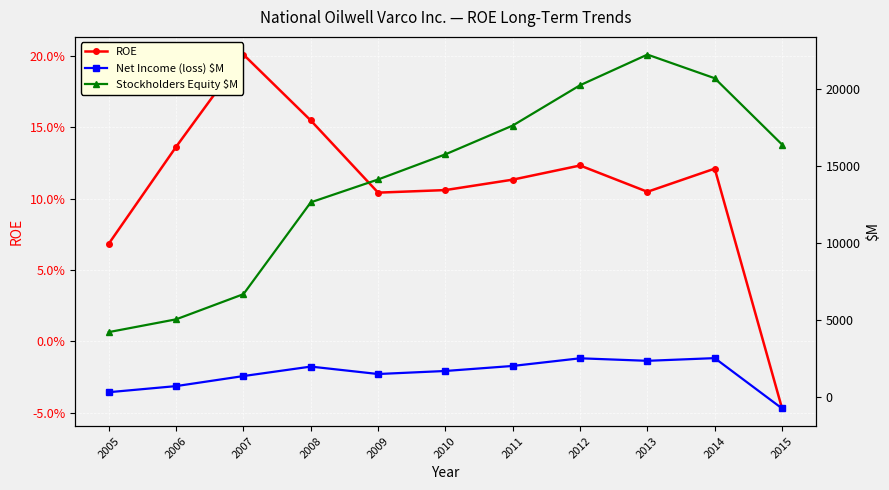

Rank the series by their maximum value, from highest to lowest.

Stockholders Equity $M, Net Income (loss) $M, ROE